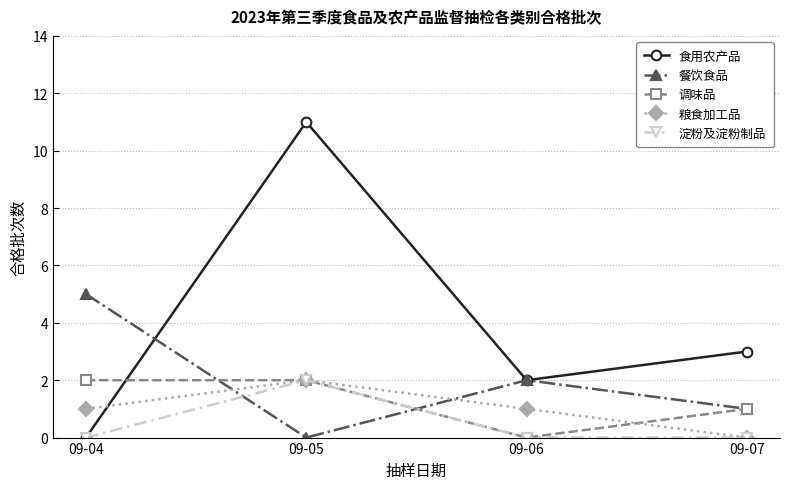

Is the value of 食用农产品 at 09-07 greater than the value of 淀粉及淀粉制品 at 09-07?

Yes